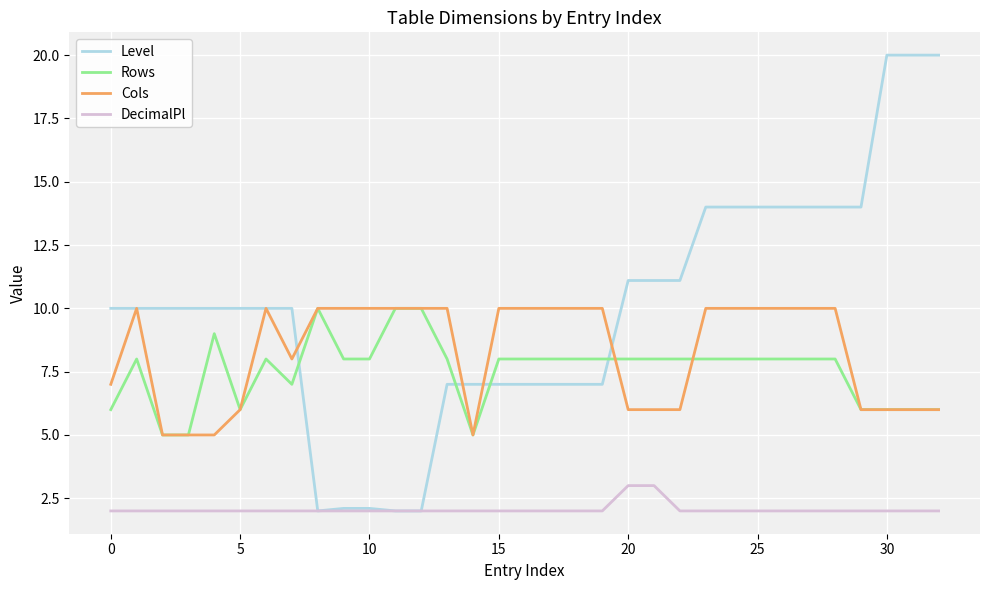

Which series ends up on top after the final intersection of Level and Rows?

Level